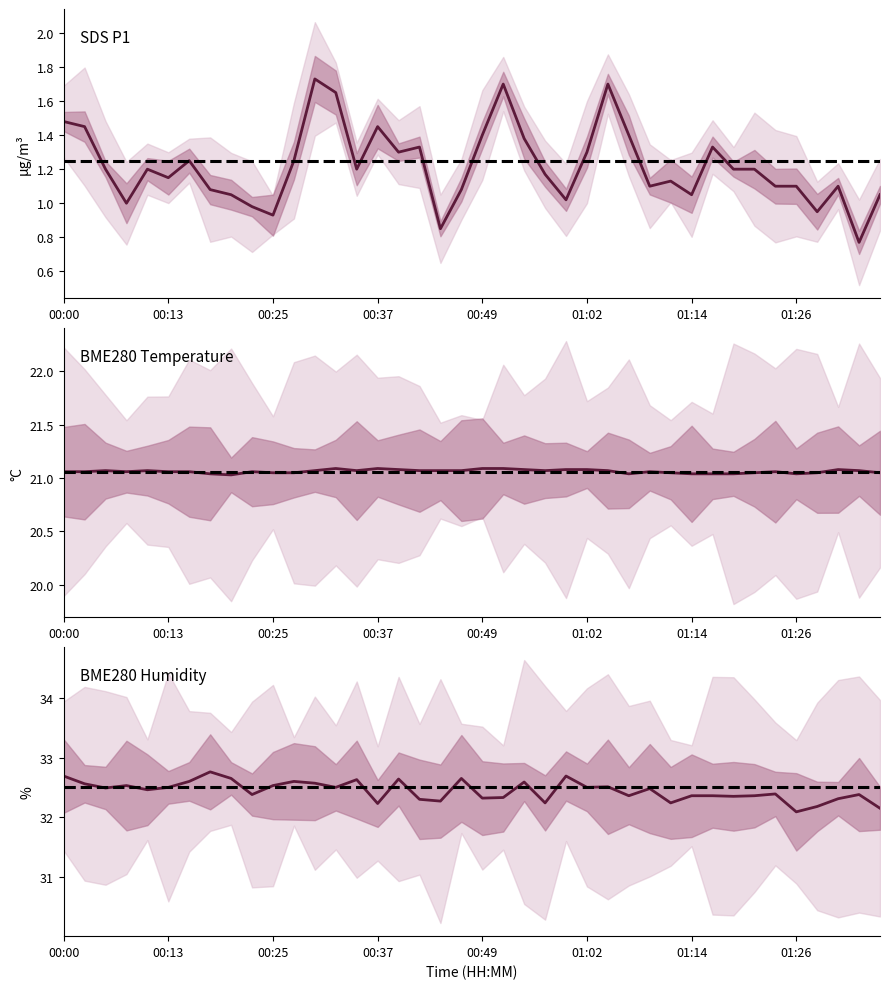

True or false: SDS_P1 has more than 0 points higher than both neighbors.

True